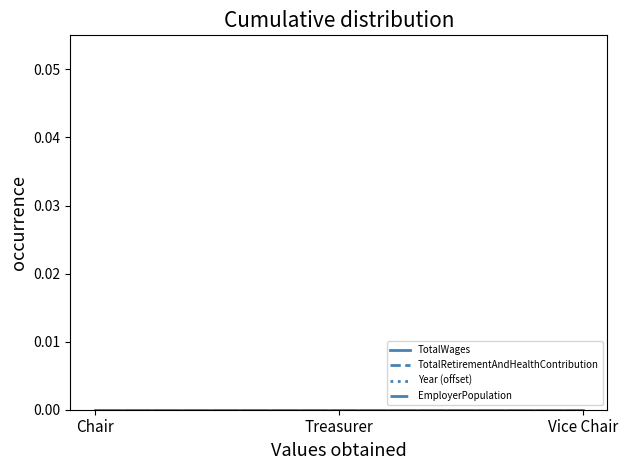

What is the label of the 1st point from the right?

Vice Chair